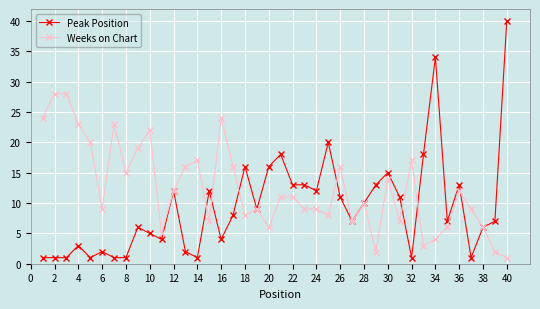

Count the number of data series in this chart.

2